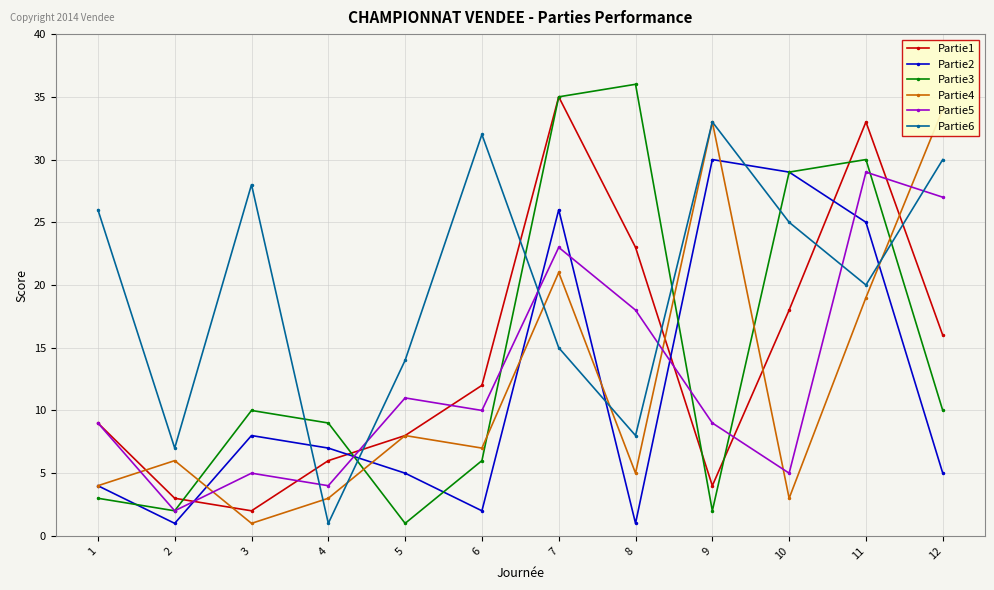

At which category does Partie5 reach its first local peak?

3